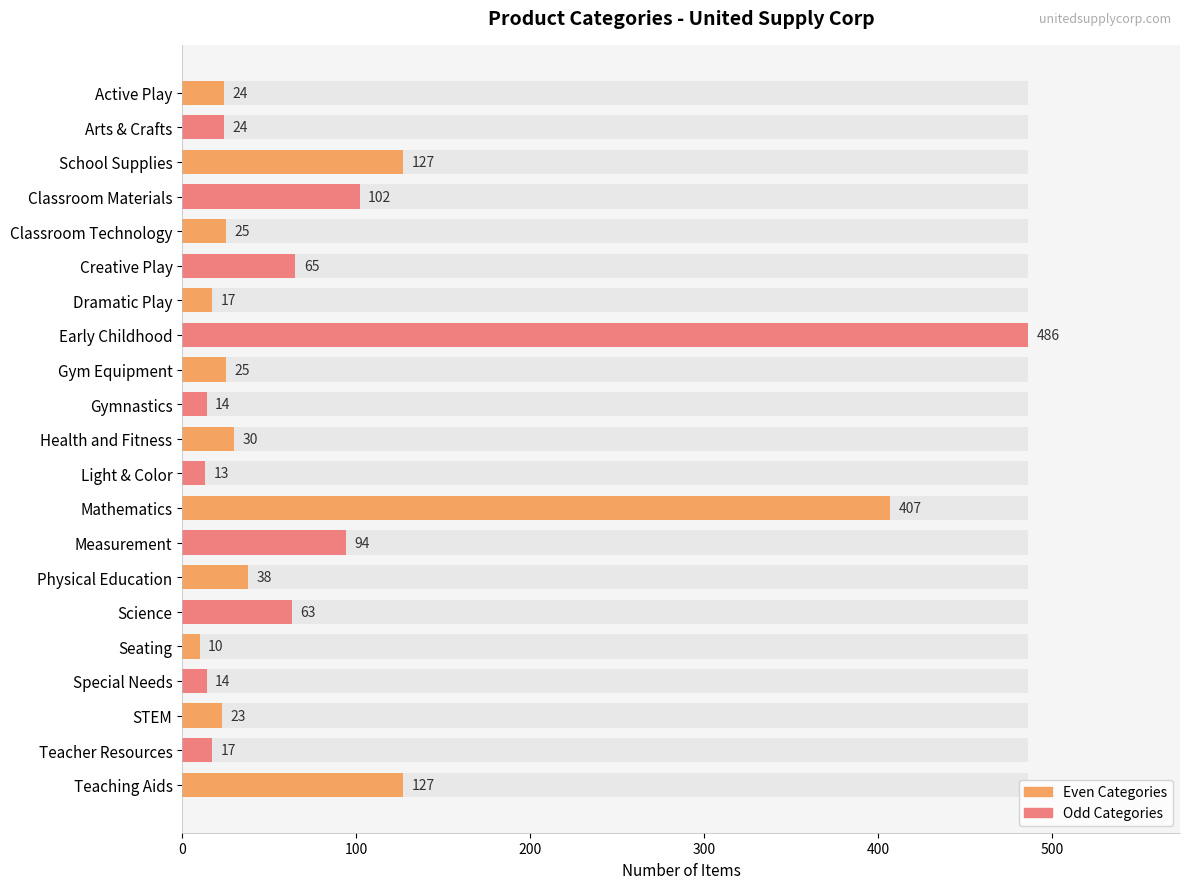

Reading left to right, what are all the values shown in this chart?

24	24	127	102	25	65	17	486	25	14	30	13	407	94	38	63	10	14	23	17	127